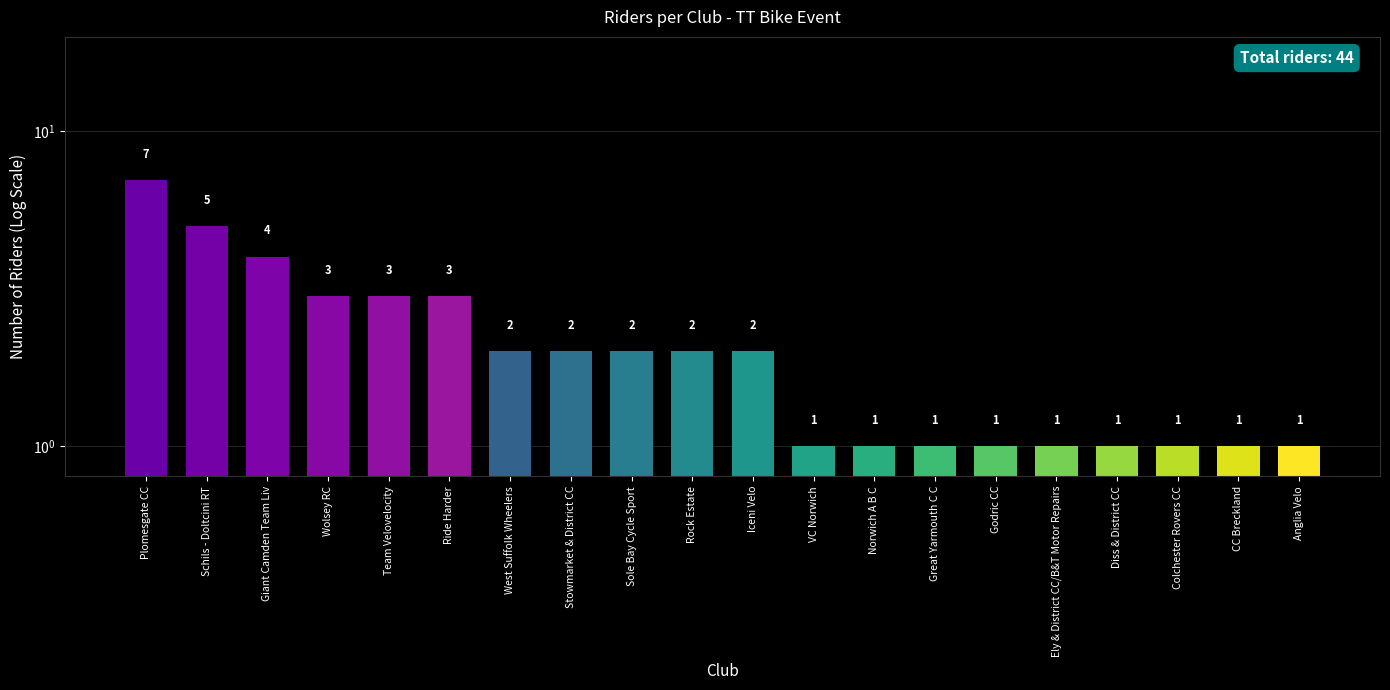

What is the sum of the values at CC Breckland and Ride Harder?

4